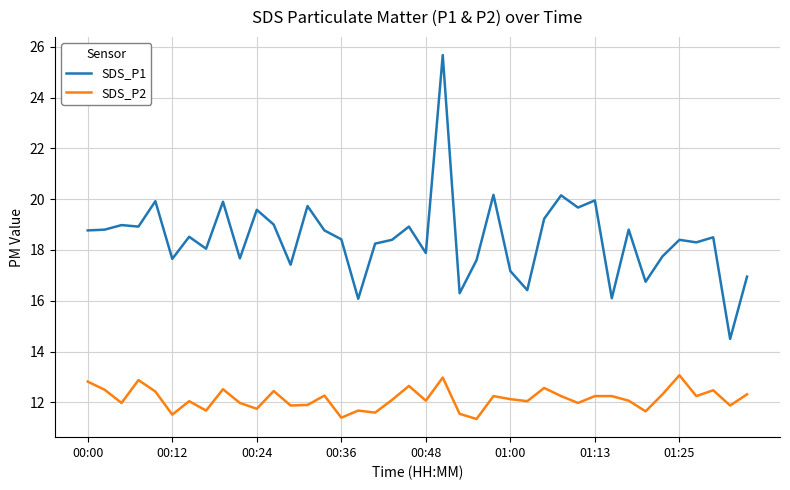

Does the chart display data point markers on the line(s)?

No